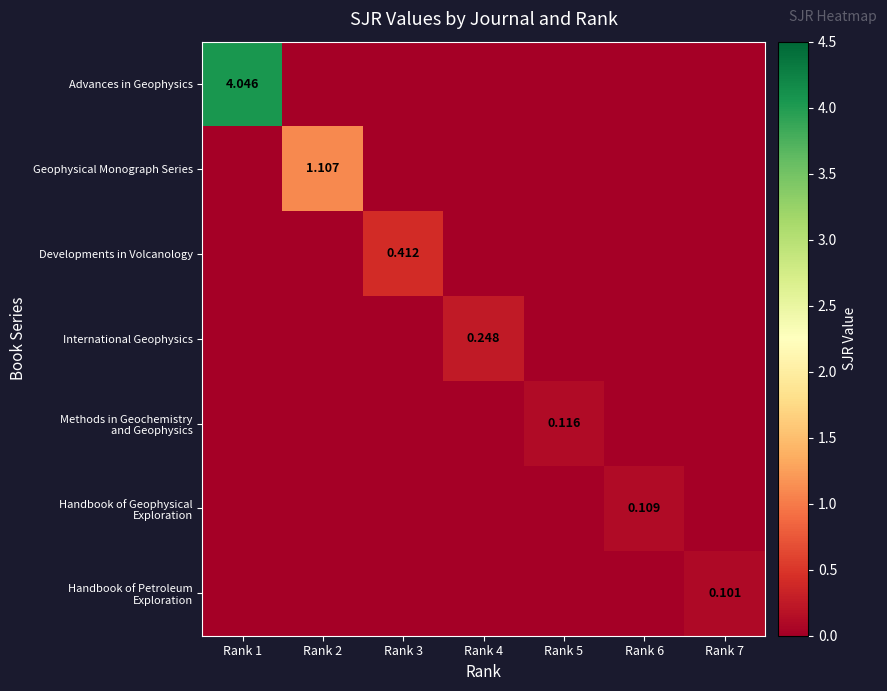

Which category has the highest value in the Handbook of Petroleum Exploration series?

Rank 7